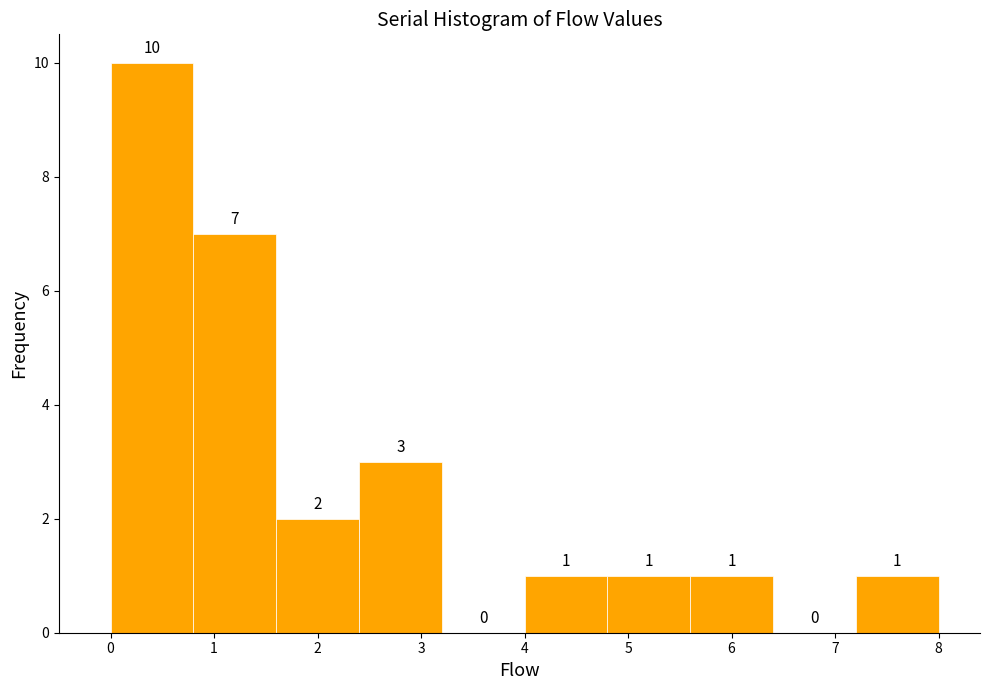

Which range on the x-axis has the tallest bar?

0.0 to 0.8